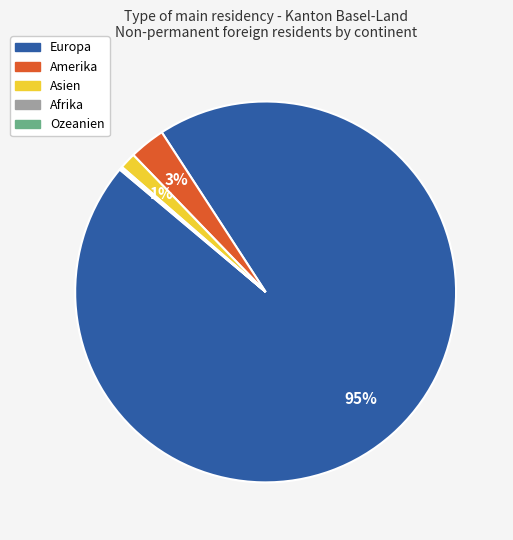

Does Asien represent more than half of the total?

No